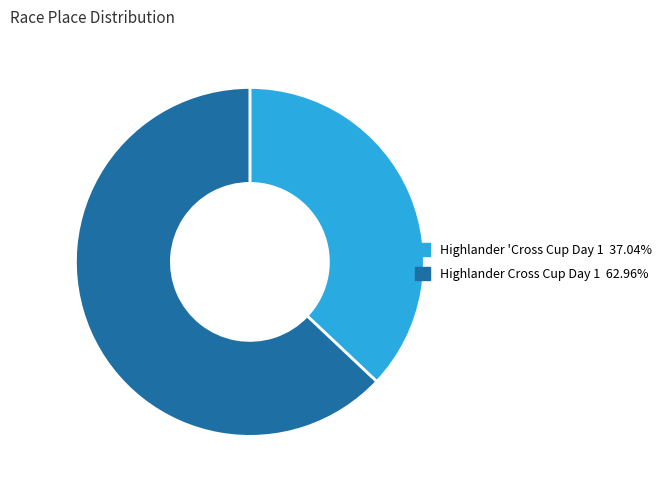

Which category has the biggest portion of the pie?

Highlander Cross Cup Day 1